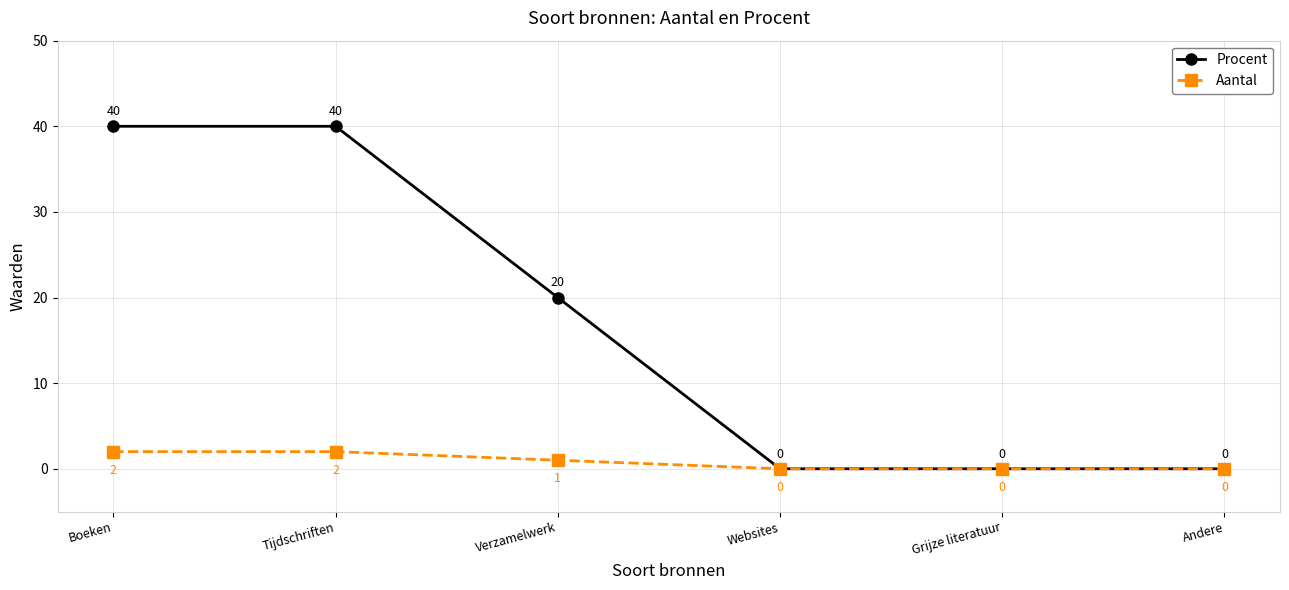

What is the label of the 6th point from the right?

Boeken